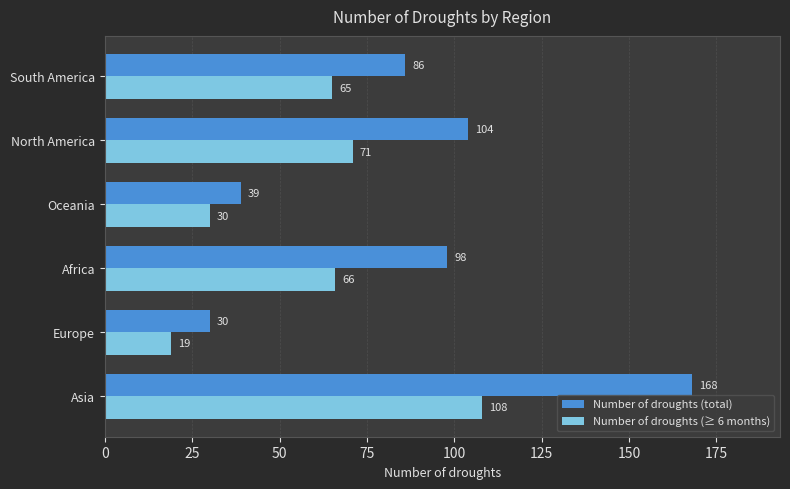

What is the difference between the second highest and second lowest values in the Number of droughts (total) series?

65